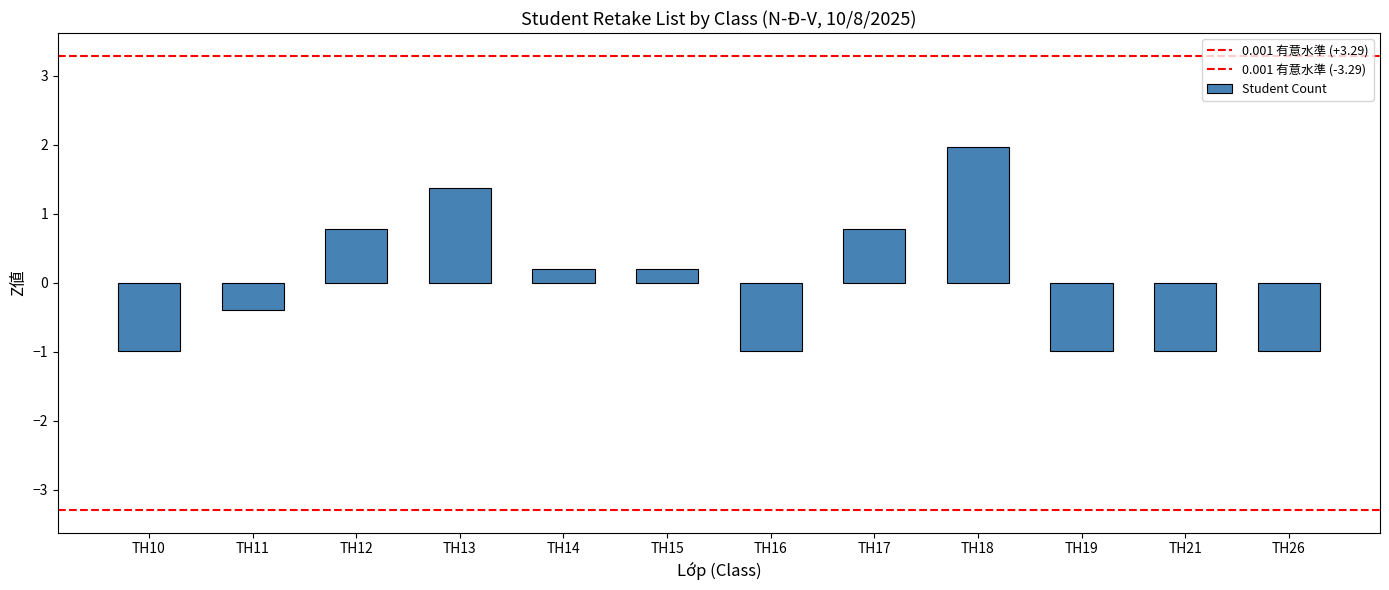

The value at TH19 is -1.0. True or false?

True